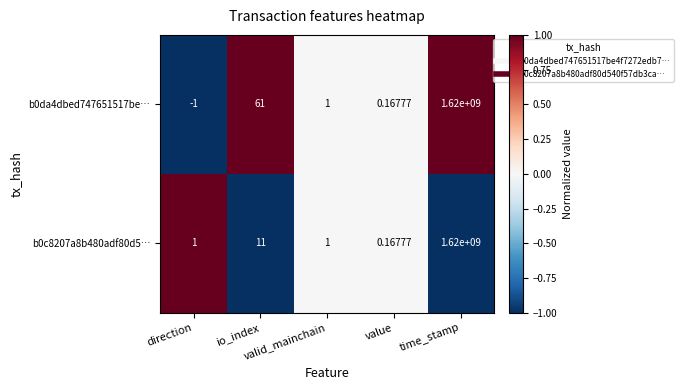

Which has a higher value, value or time_stamp?

time_stamp